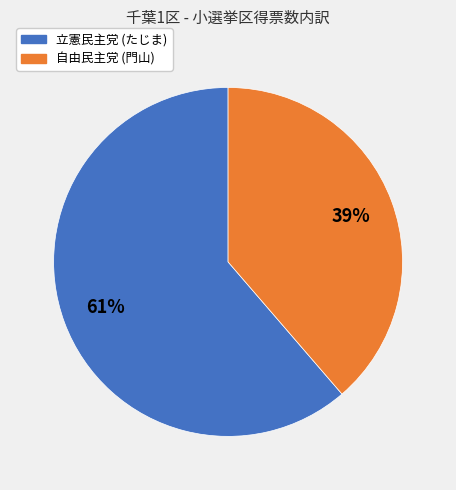

How many segments does this pie chart have?

2